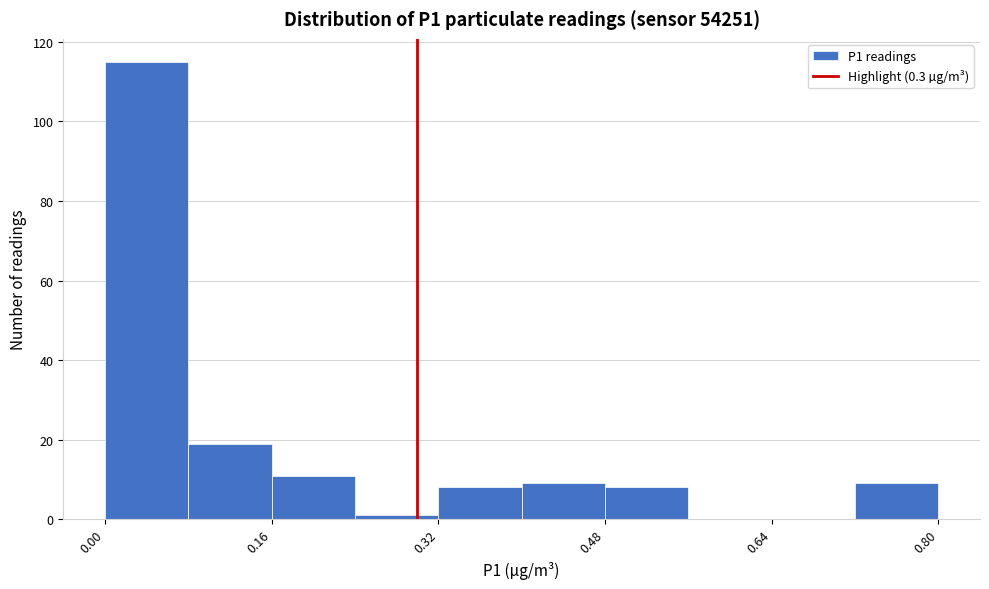

How tall is the bar that spans 0.16 to 0.24 on the x-axis? The values are not printed on the chart, so give them approximately, as read against the axis.

12